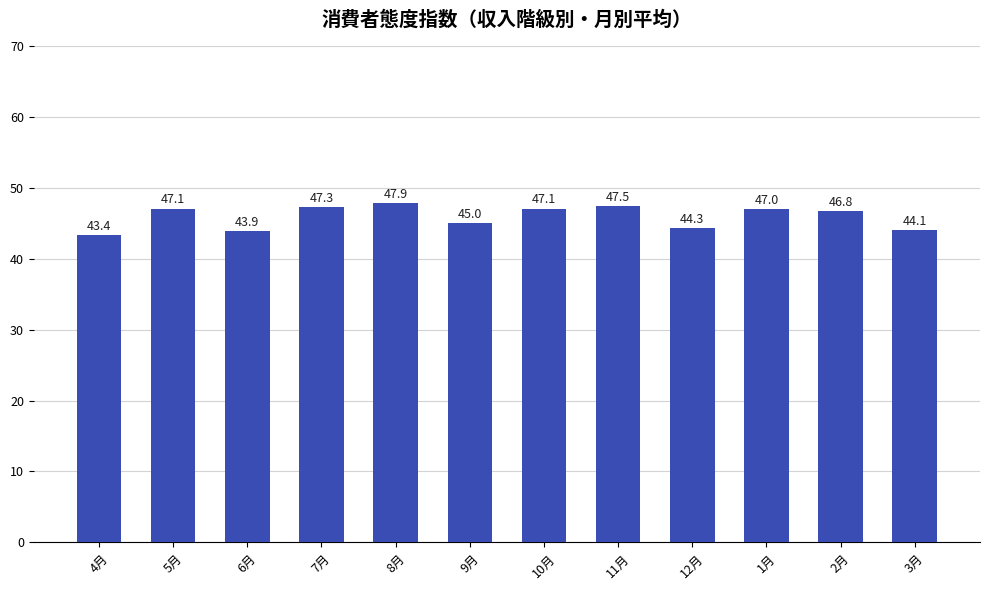

Approximately how many times larger is the value at 9月 compared to 3月?

1.0